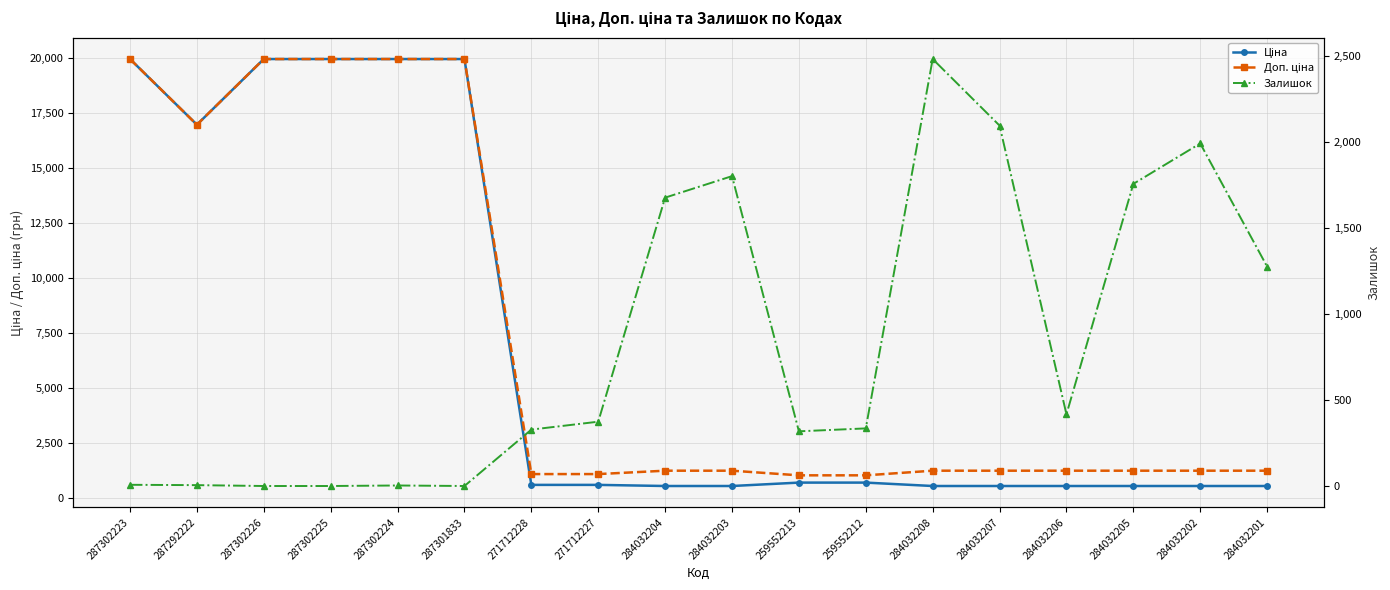

Between 287292222 and 284032208, which series saw the biggest shift?

Ціна